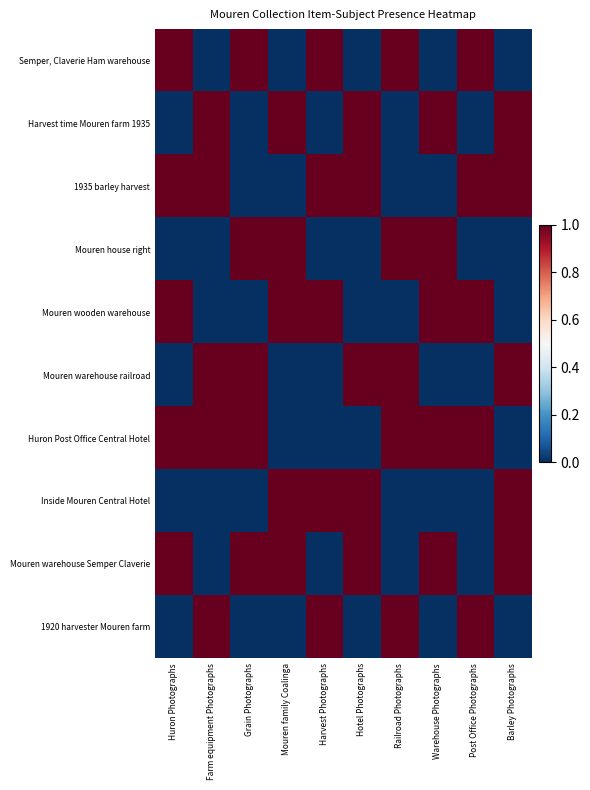

At which category is the sum across all series the highest?

Huron Photographs